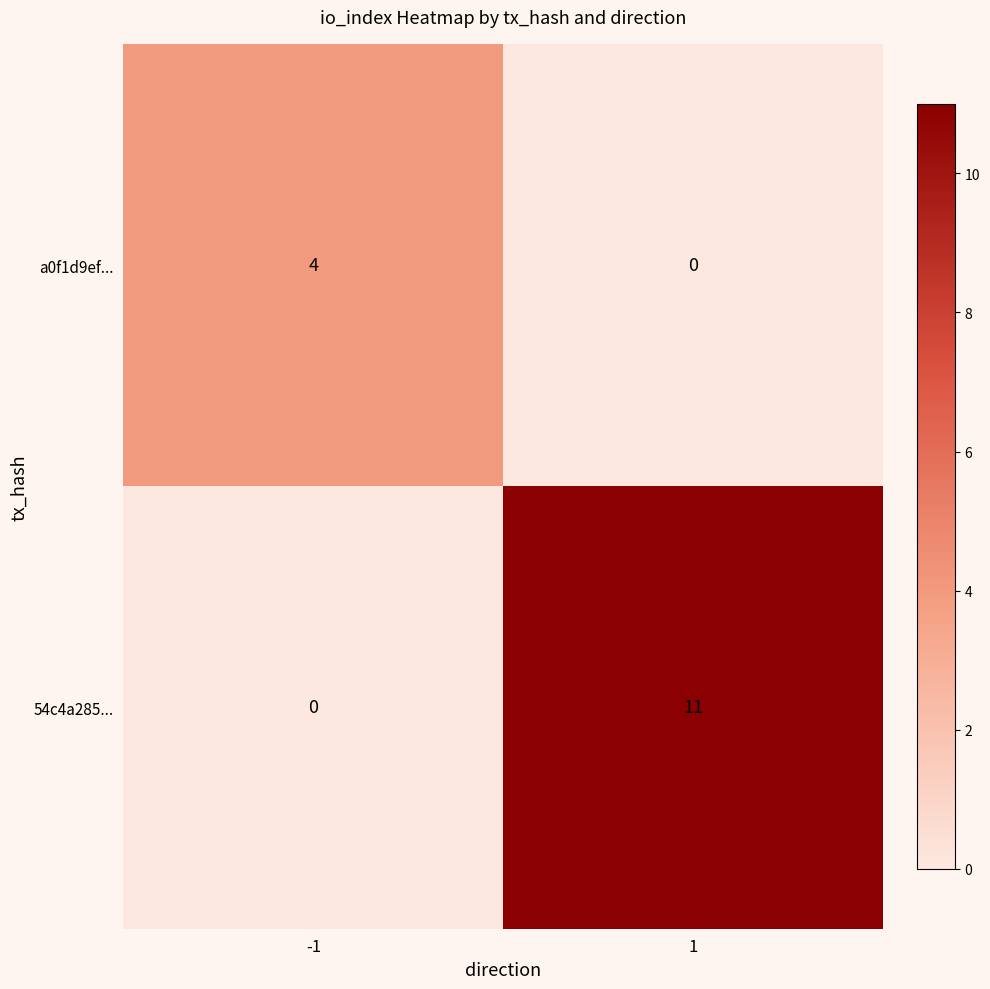

What is the difference between the highest and lowest values at -1?

4